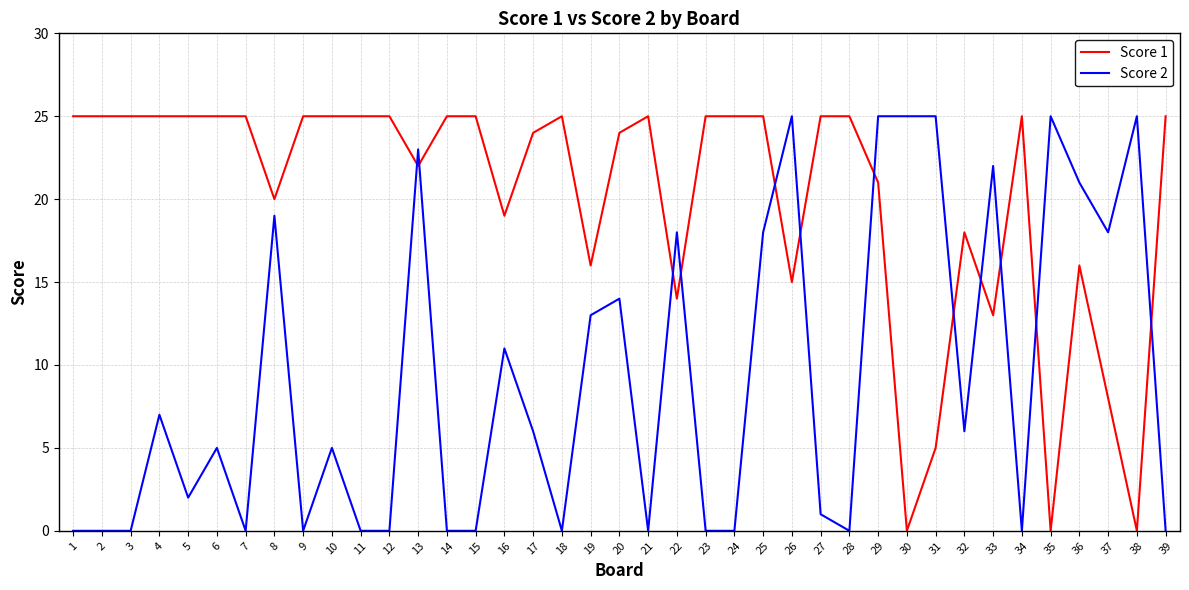

Which series has the largest total across all categories?

Score 1